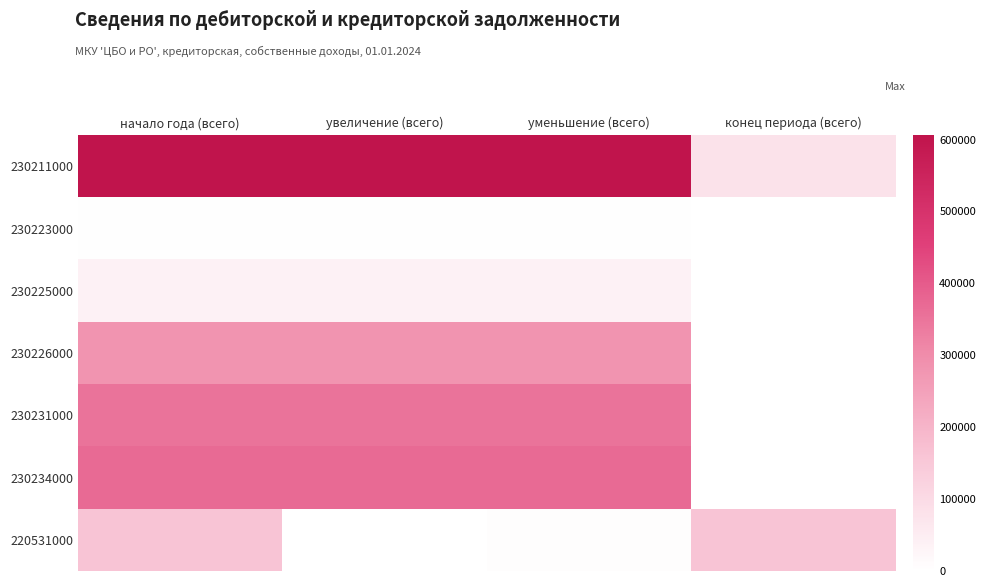

What is the maximum value shown in the chart?

606000.2